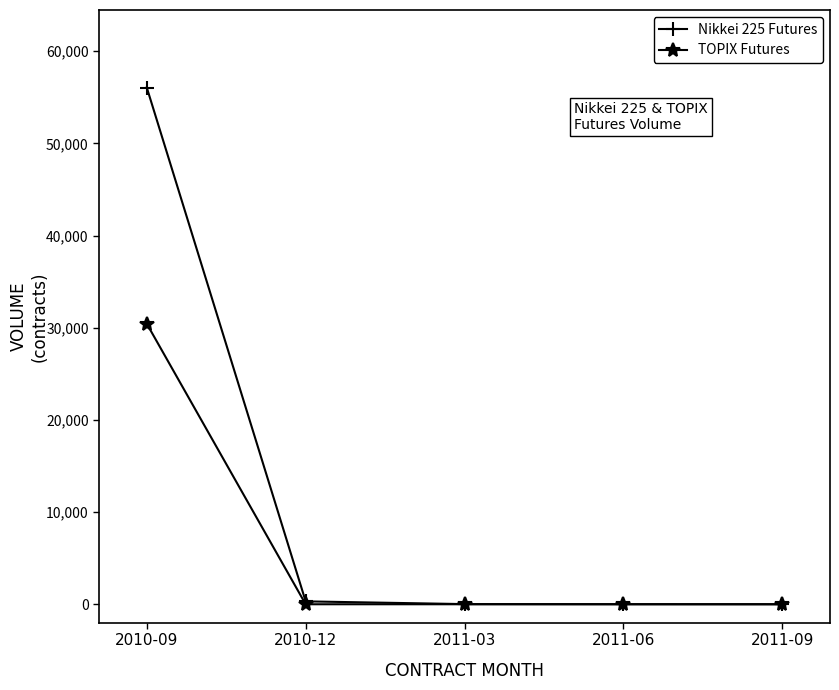

How many values in the TOPIX Futures series exceed 0?

1